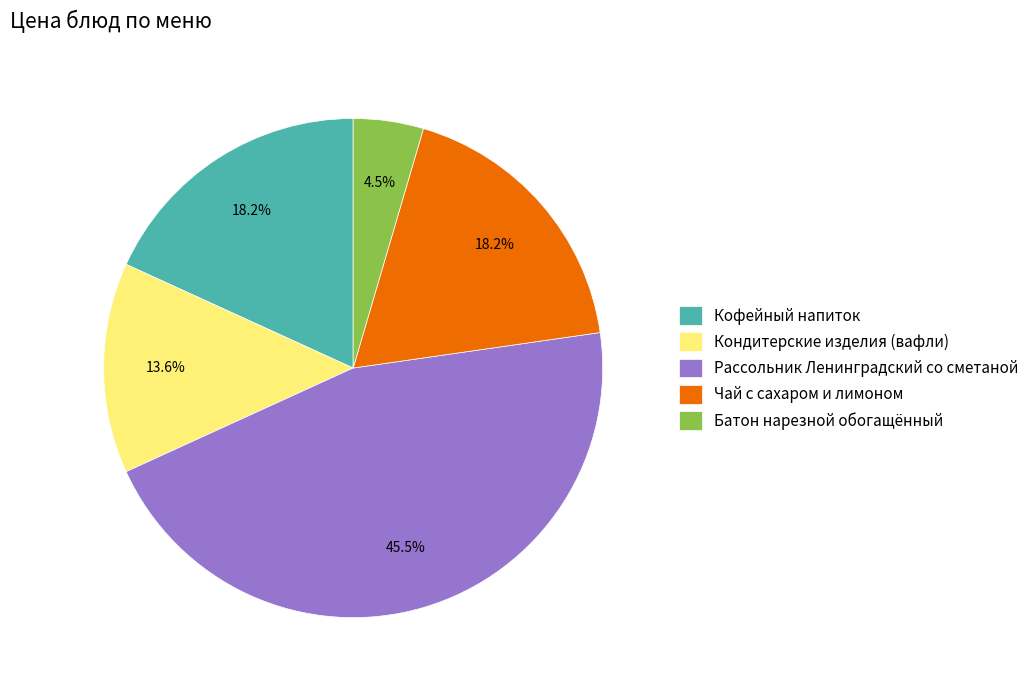

To the nearest percent, what is the average slice percentage?

20%